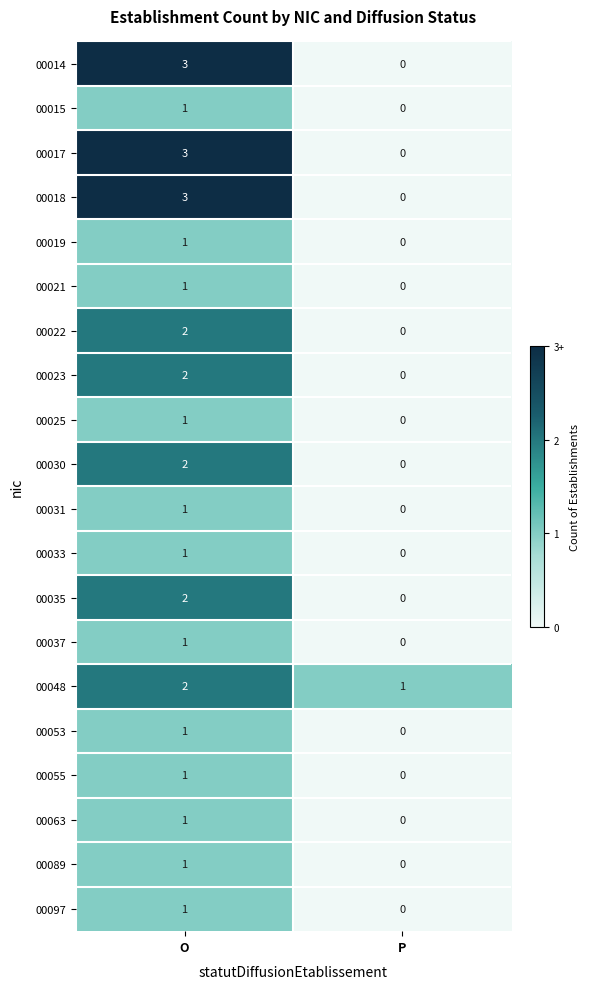

What is the sum of the 00014 values at O and P?

3